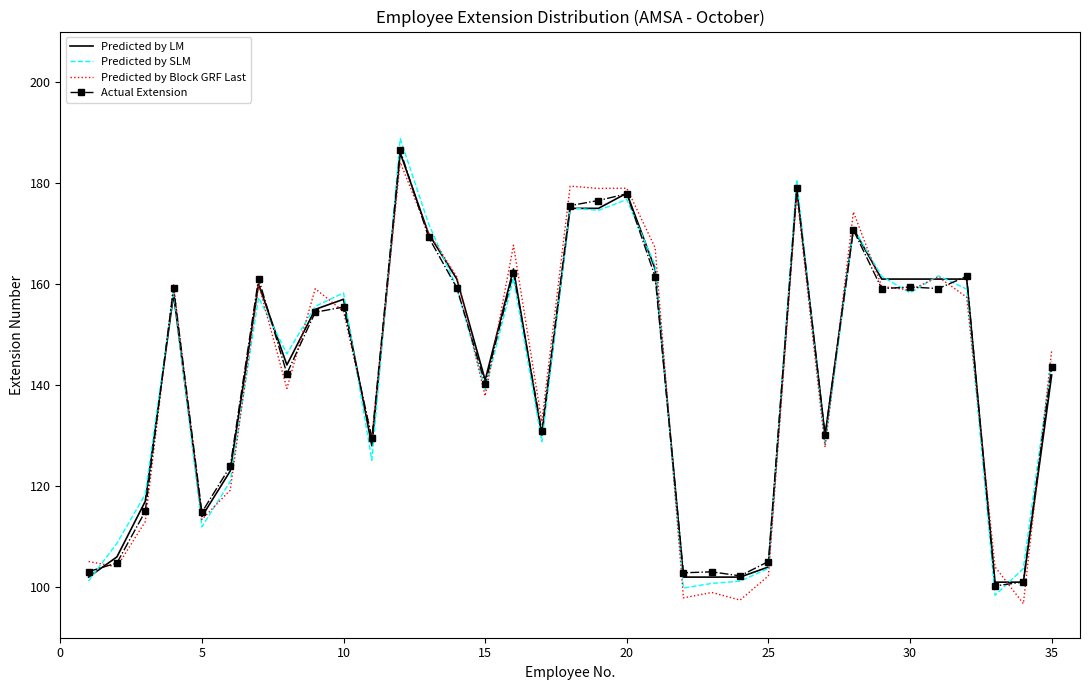

Which series has the largest range (max minus min)?

Predicted by SLM